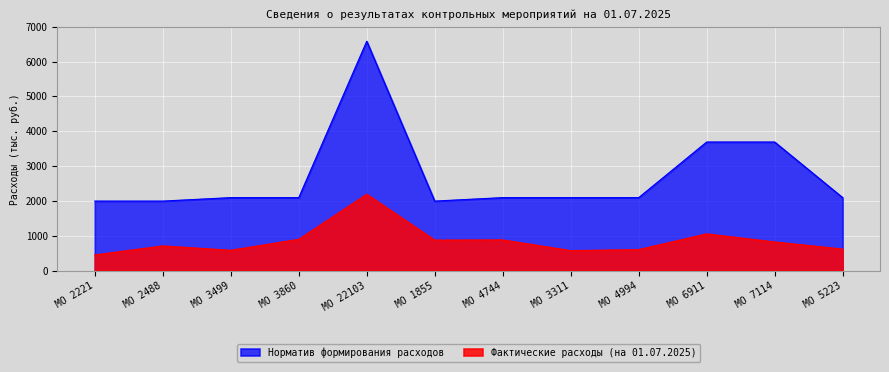

At which category does Норматив формирования расходов reach its first local peak?

МО 22103